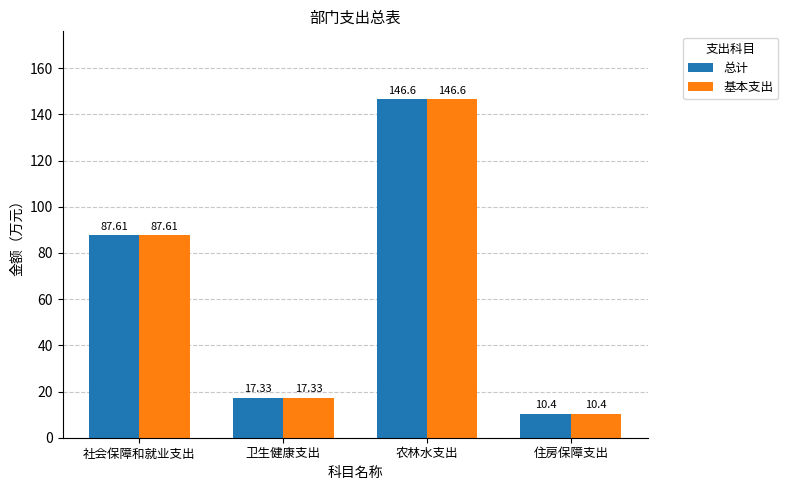

How many bars are there in each group?

2